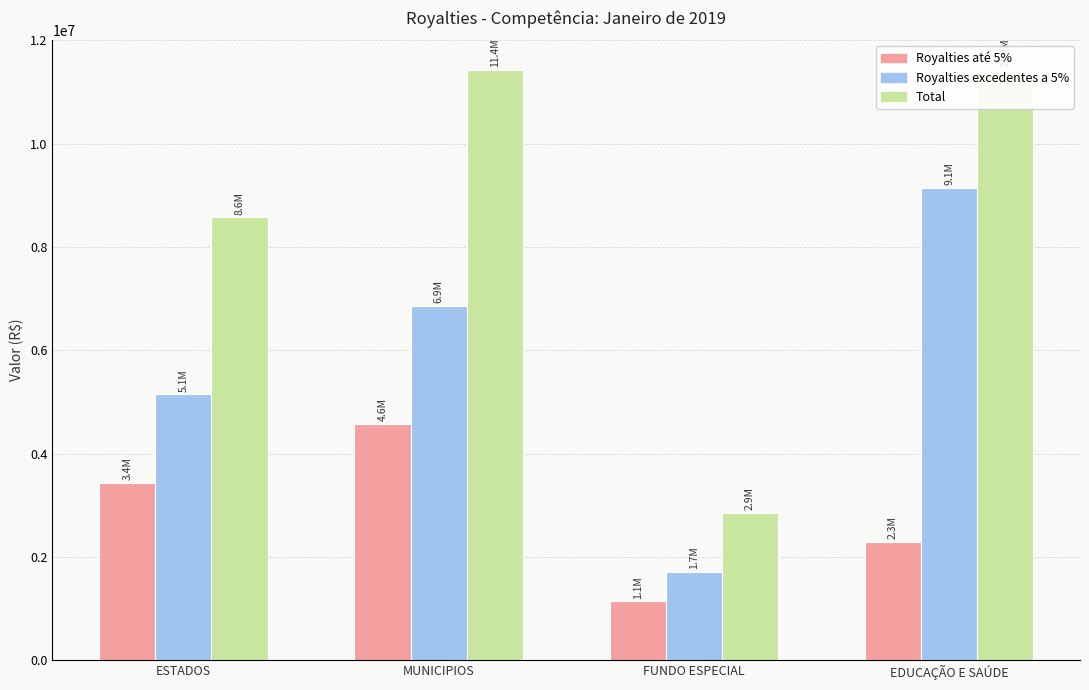

True or false: Total has a value of 4809724.0 at EDUCAÇÃO E SAÚDE.

False